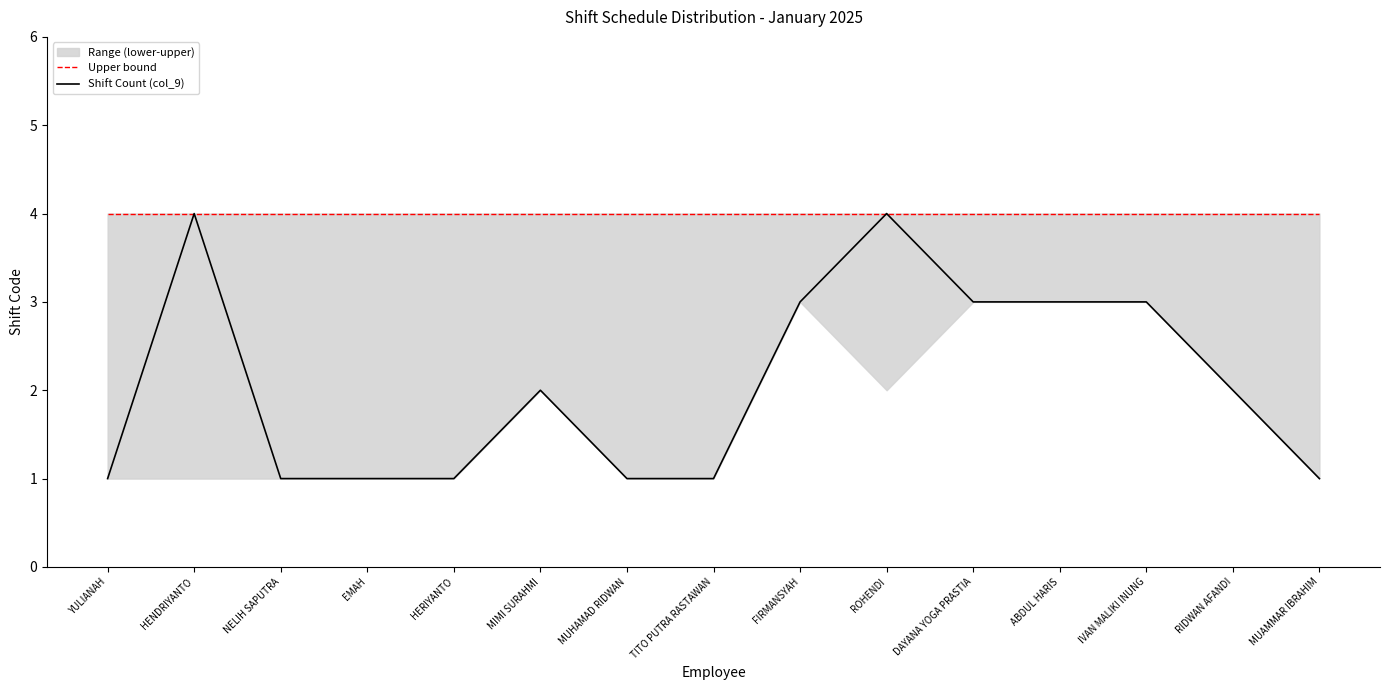

True or false: Shift Count (col_9) and Upper bound intersect in this chart.

False